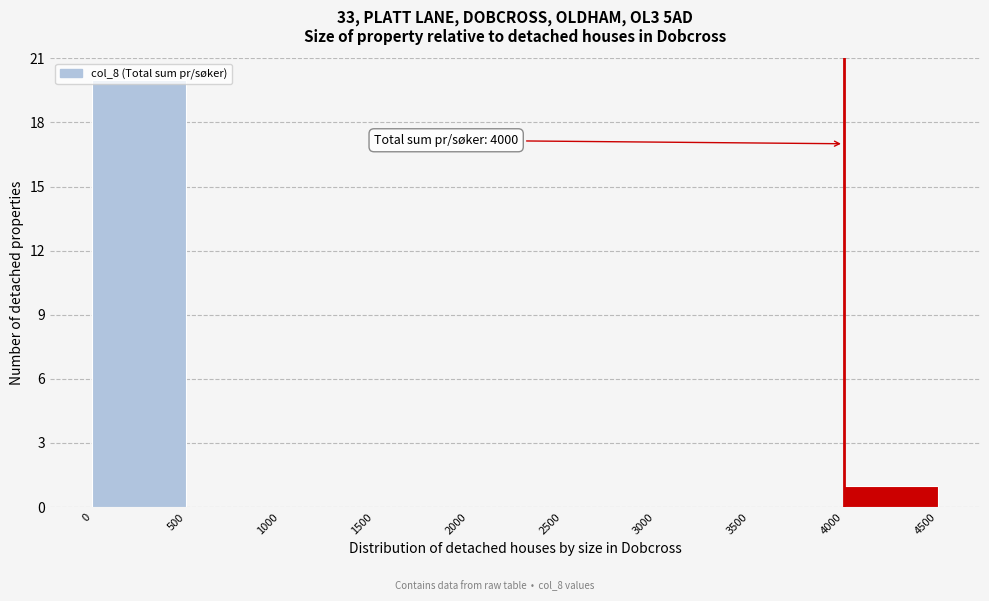

Which range on the x-axis has the tallest bar?

0 to 500